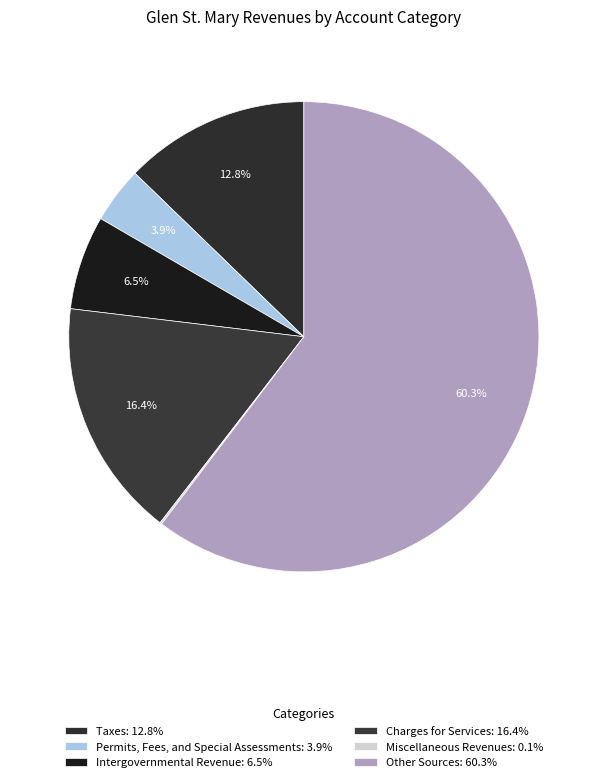

How many segments does this pie chart have?

6